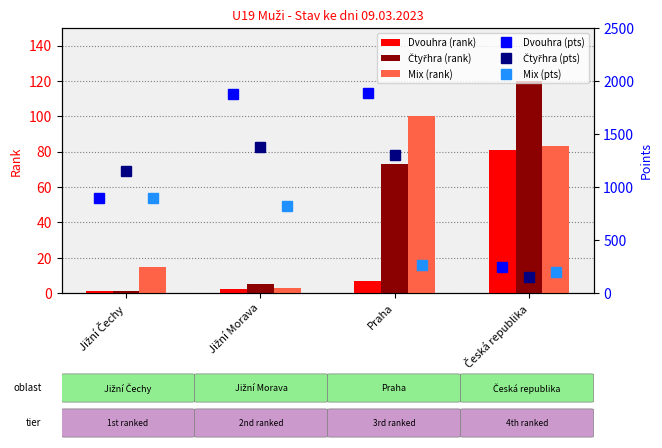

How many values in the Čtyřhra (pts) series are below 1300?

2